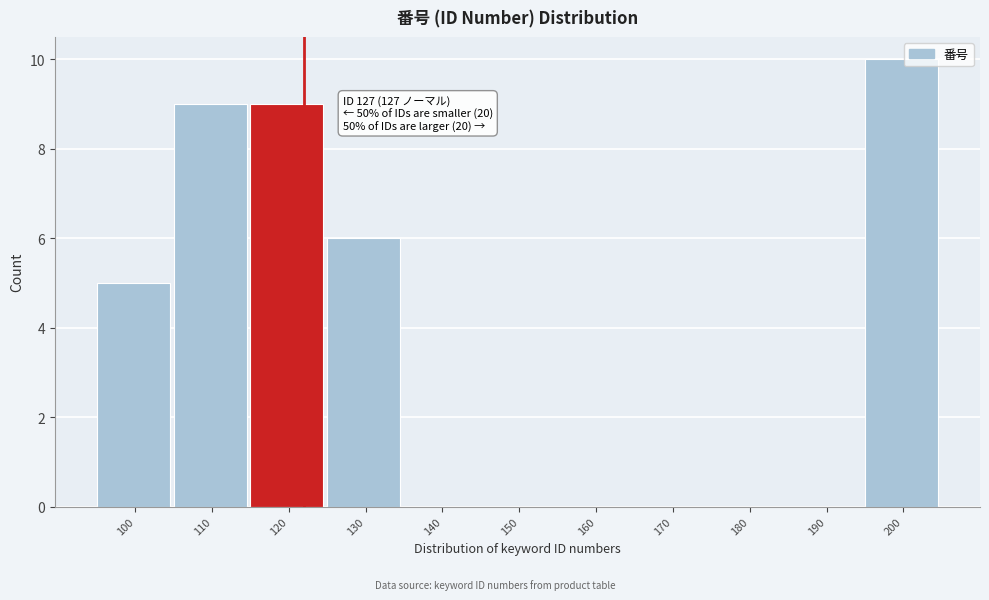

Reading left to right, transcribe all the data shown in this chart.

100=5	110=9	120=9	130=6	140=0	150=0	160=0	170=0	180=0	190=0	200=10